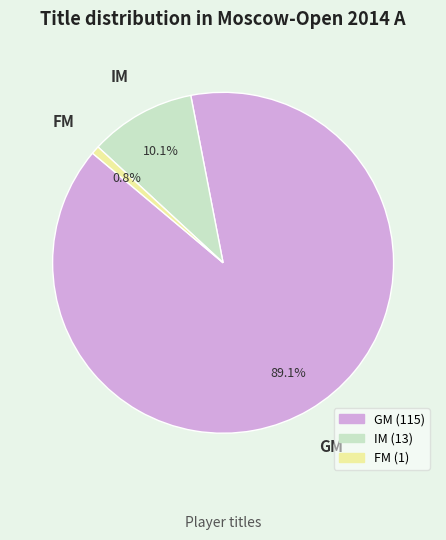

Count the number of slices in the pie.

3